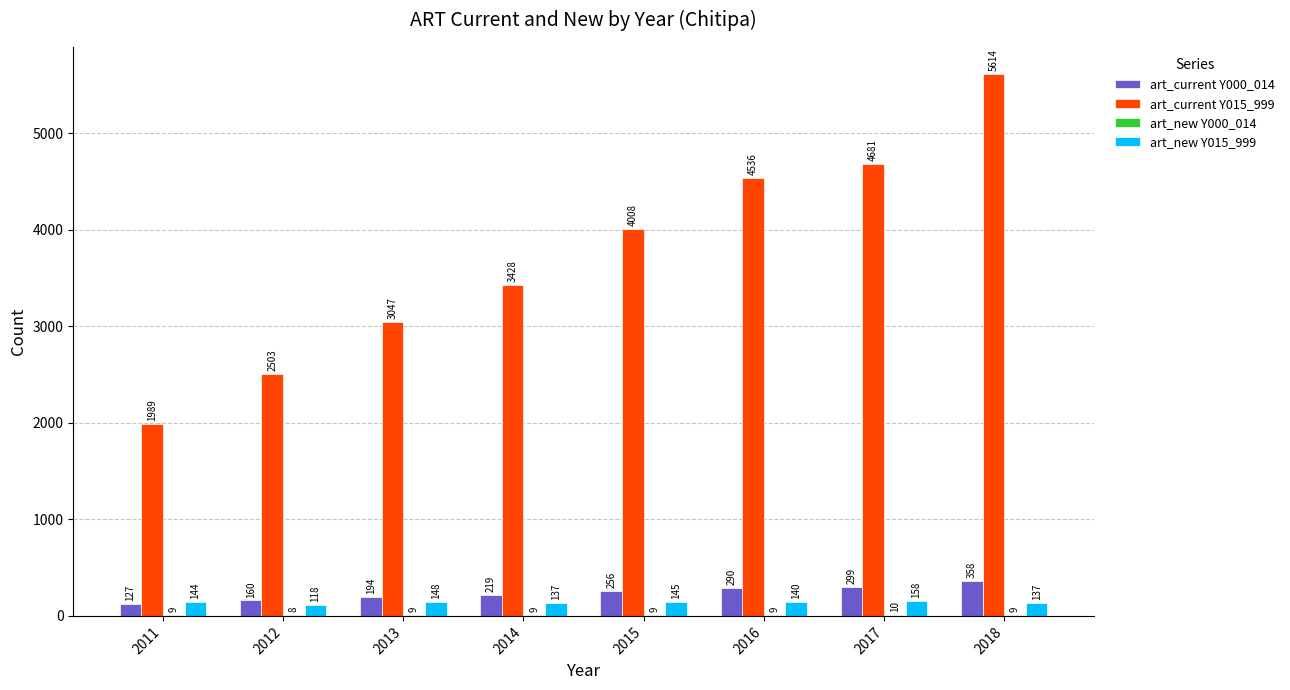

What value does the art_current Y015_999 series have at 2012, to the nearest 50?

2500